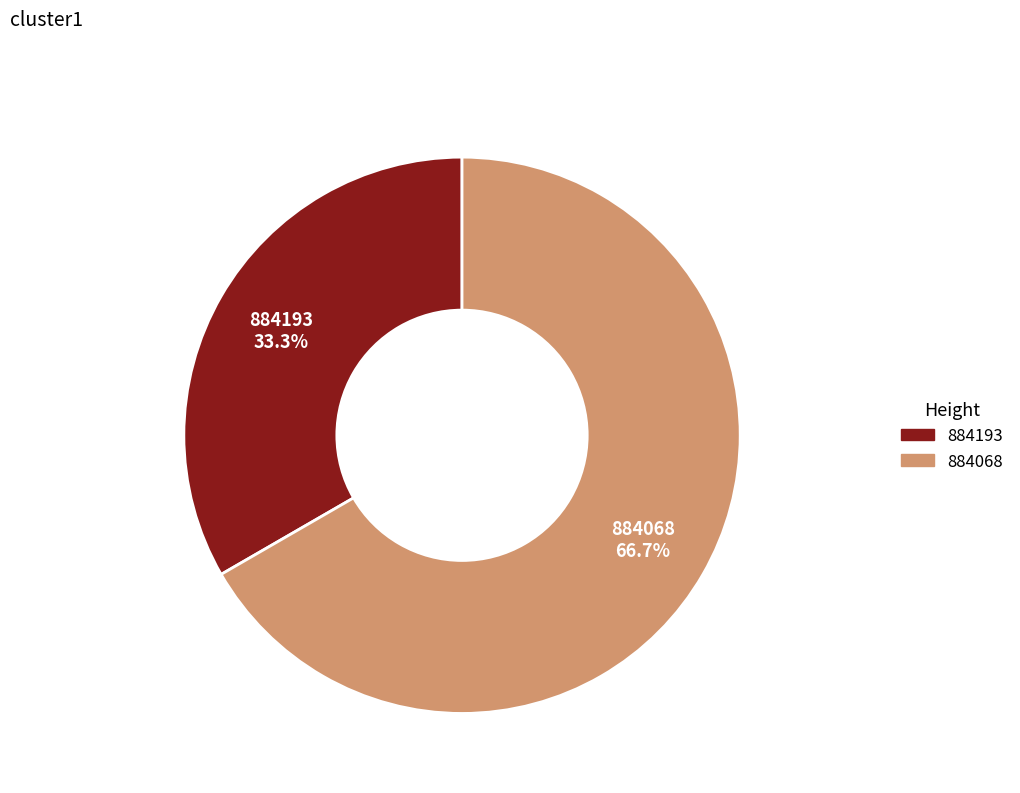

Between 884068 and 884193, which is larger?

884068